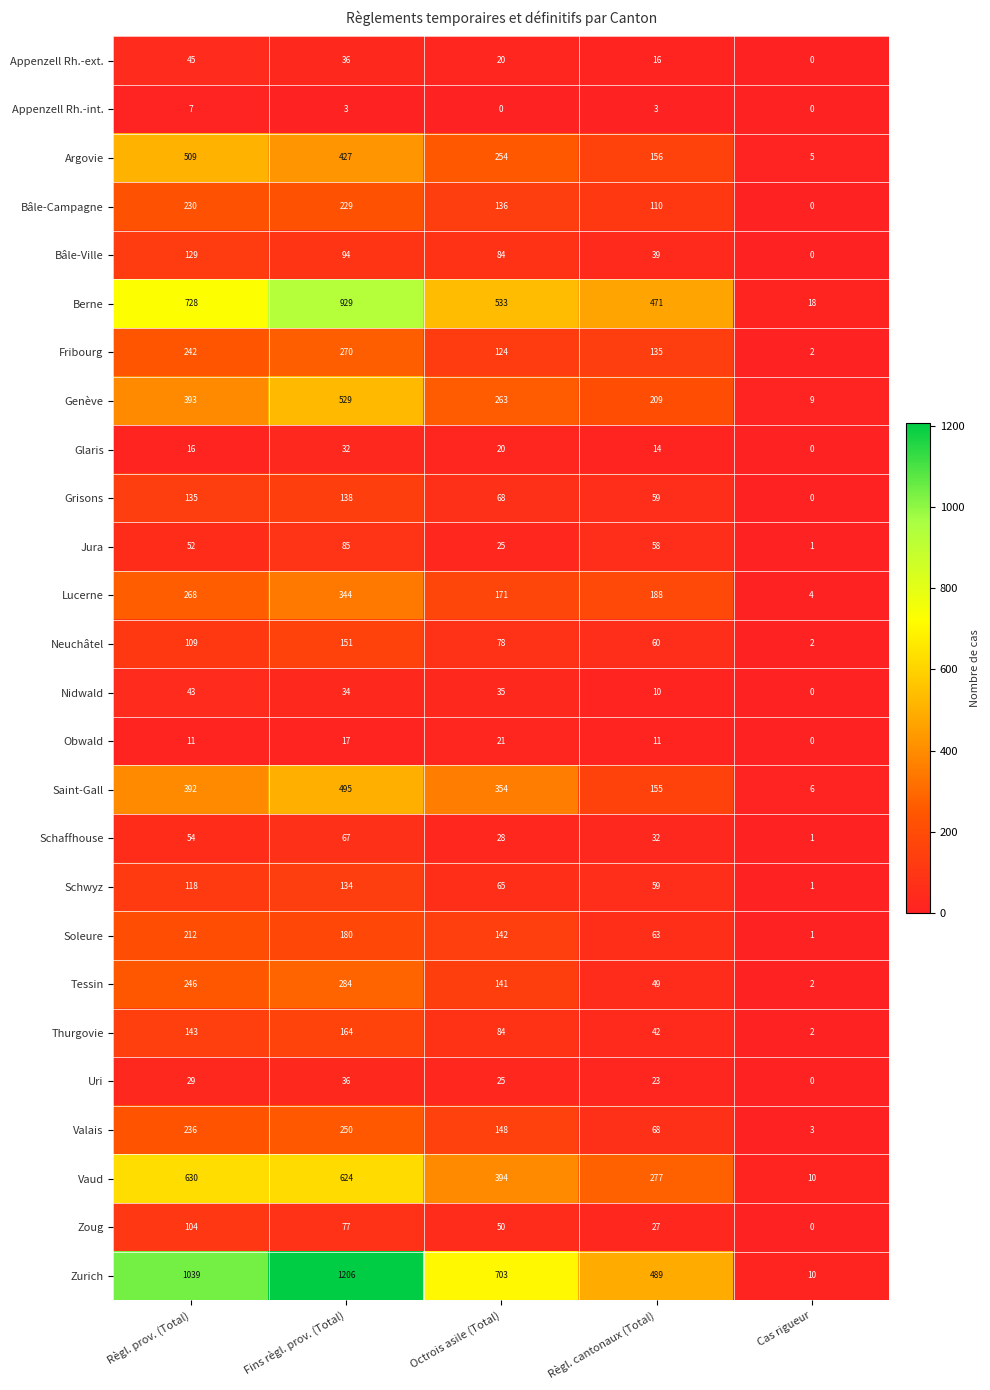

Which category has the lowest value in the Vaud series?

Cas rigueur